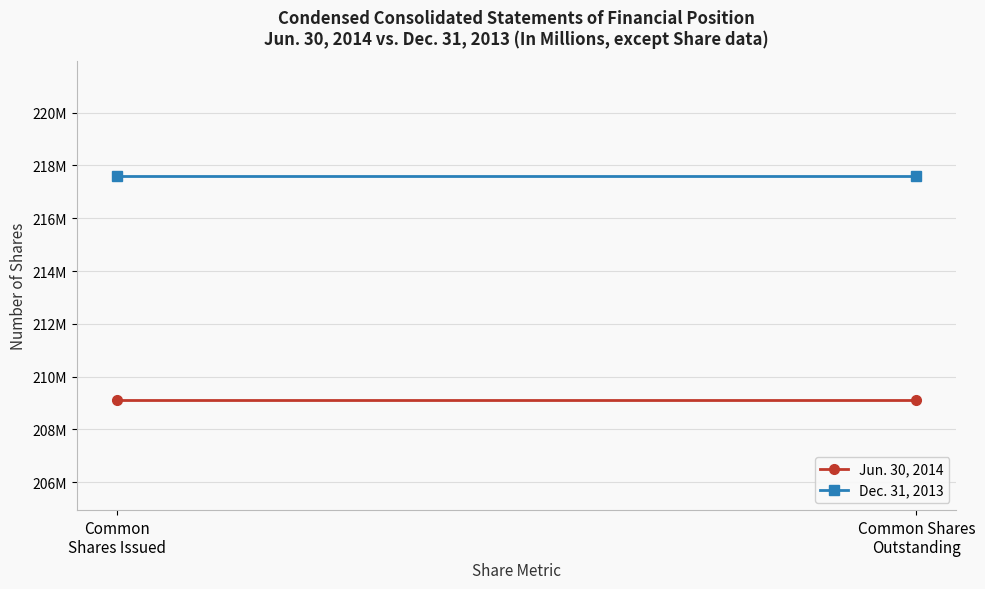

Between Common Shares
Outstanding and Common
Shares Issued, which is larger?

Common Shares
Outstanding